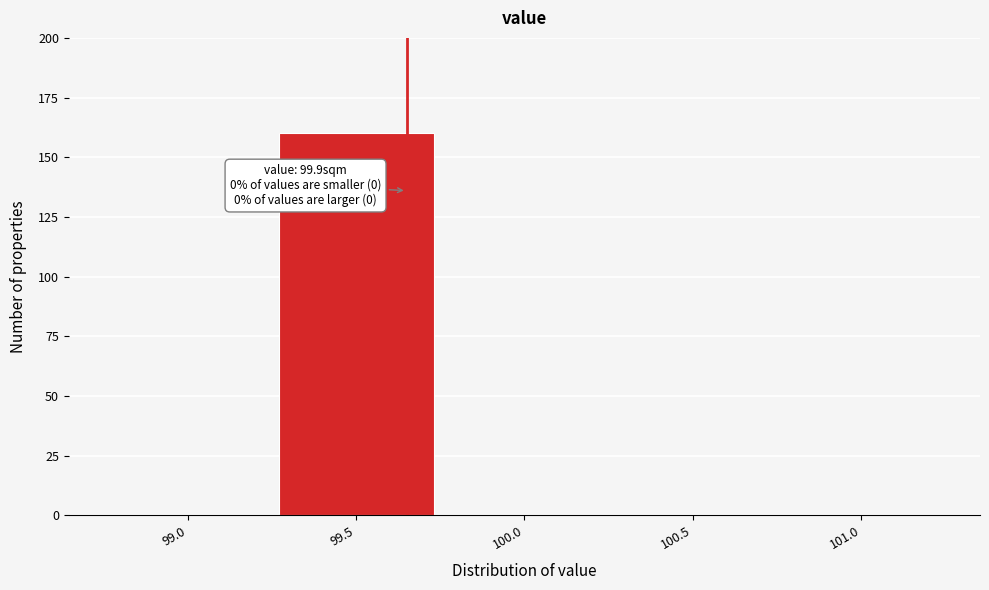

Reading left to right, transcribe all the data shown in this chart.

99.0=0	99.5=160	100.0=0	100.5=0	101.0=0